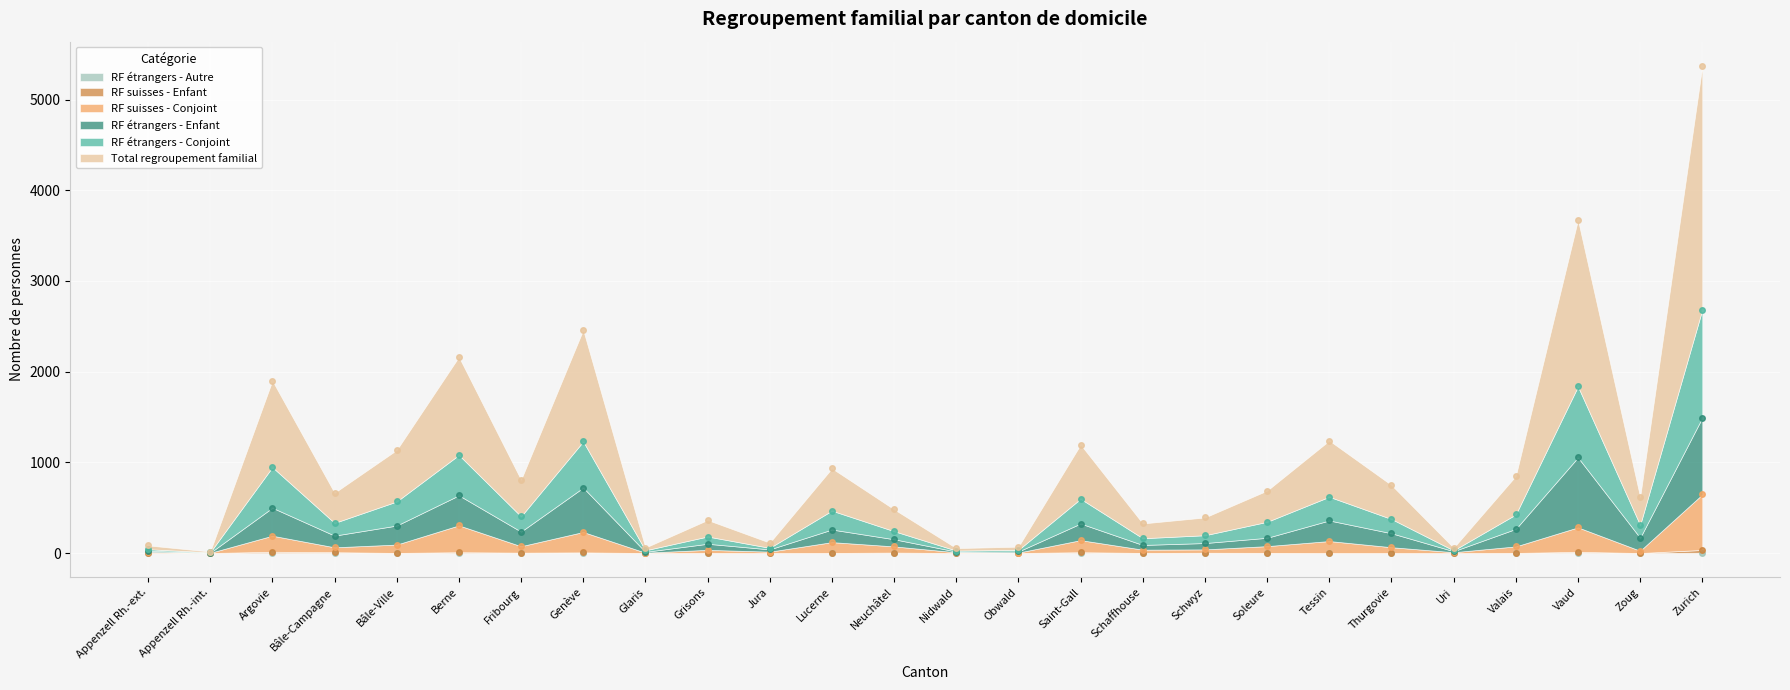

Rank the series by their maximum value, from lowest to highest.

RF étrangers - Autre, RF suisses - Enfant, RF suisses - Conjoint, RF étrangers - Enfant, RF étrangers - Conjoint, Total regroupement familial